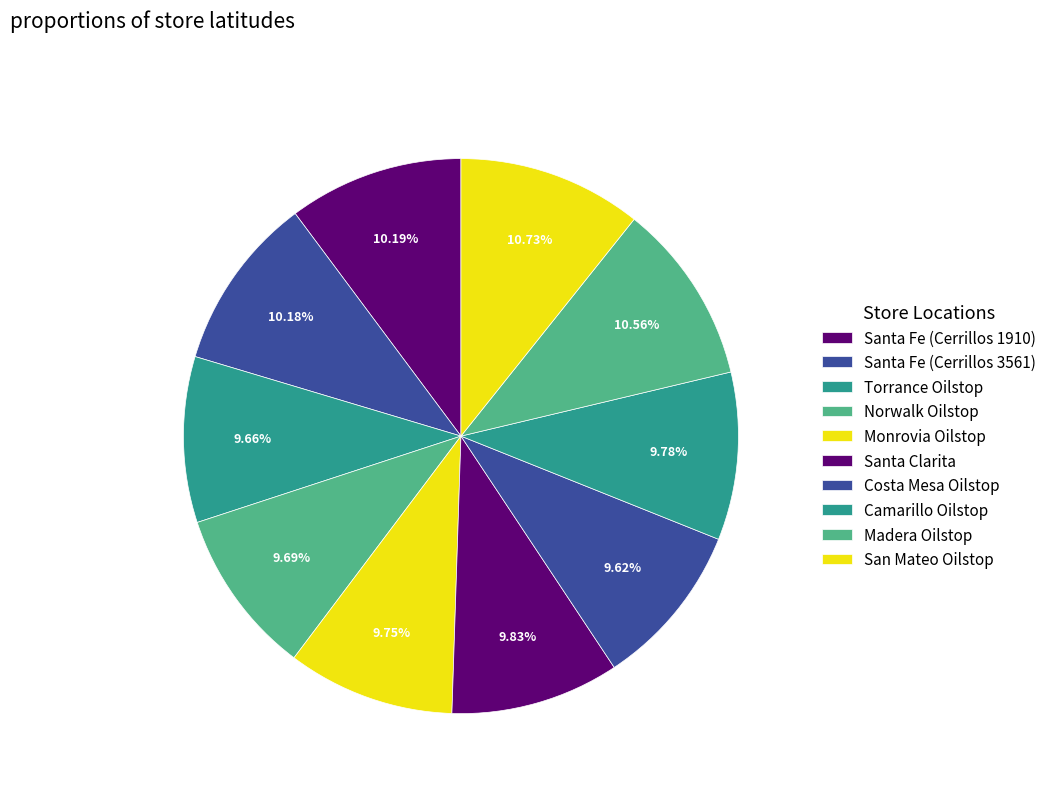

Count the number of slices in the pie.

10